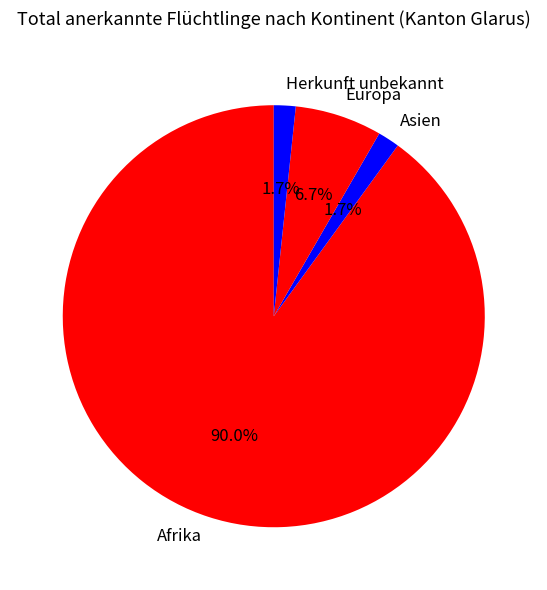

What percentage is the Europa slice, to the nearest percent?

7%